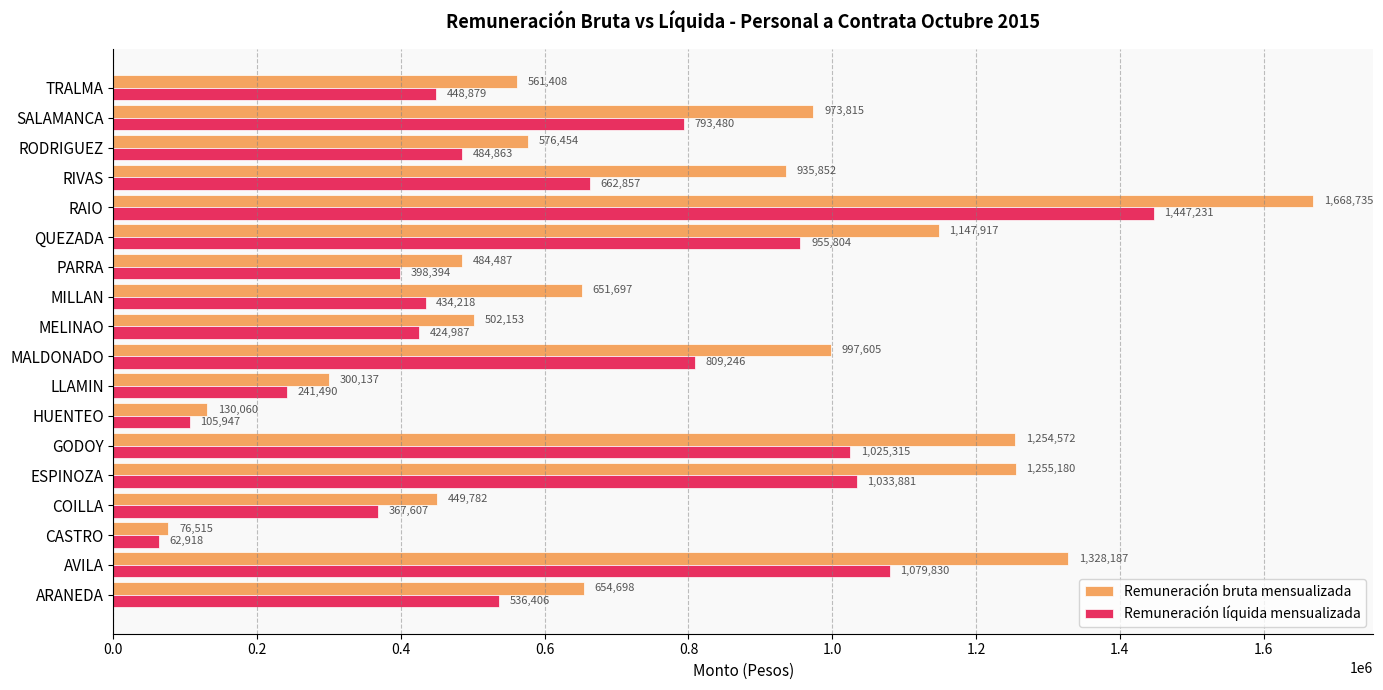

What is the difference between the second highest and second lowest values in the Remuneración líquida mensualizada series?

973883